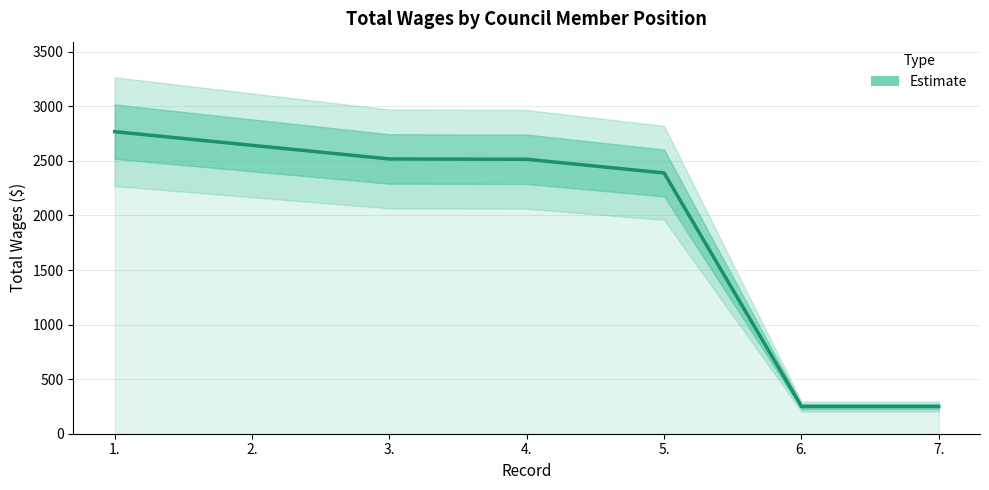

What is the label of the 4th point from the left?

4.